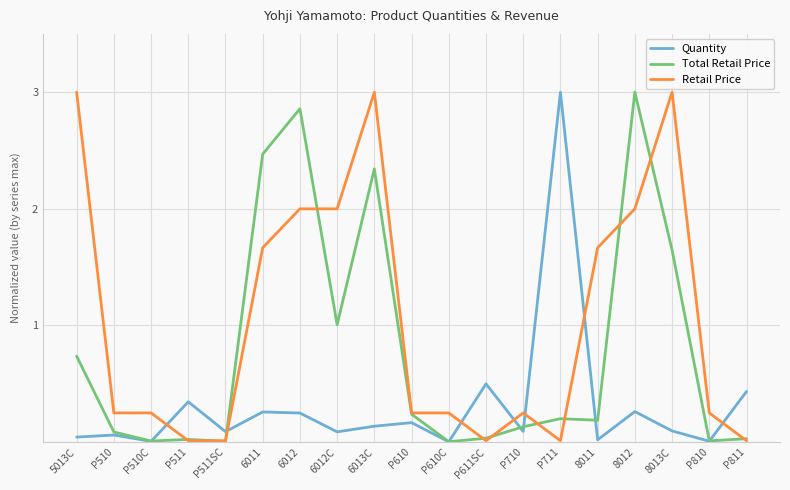

At 8013C, list the series in order from largest to smallest.

Retail Price, Total Retail Price, Quantity